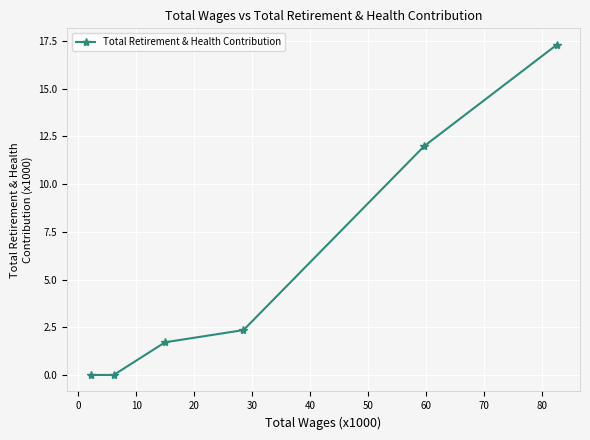

What is the value of the 3rd point from the left?

1.7